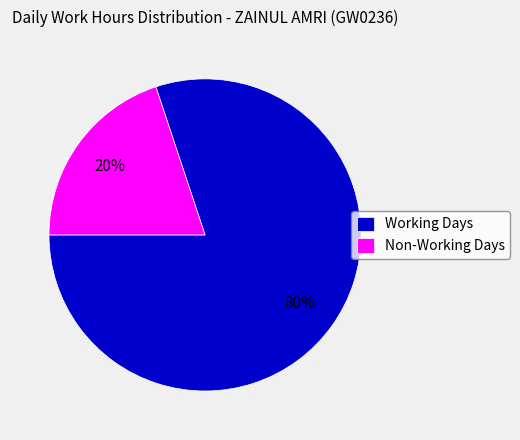

What is the smallest slice in the pie chart?

Non-Working Days